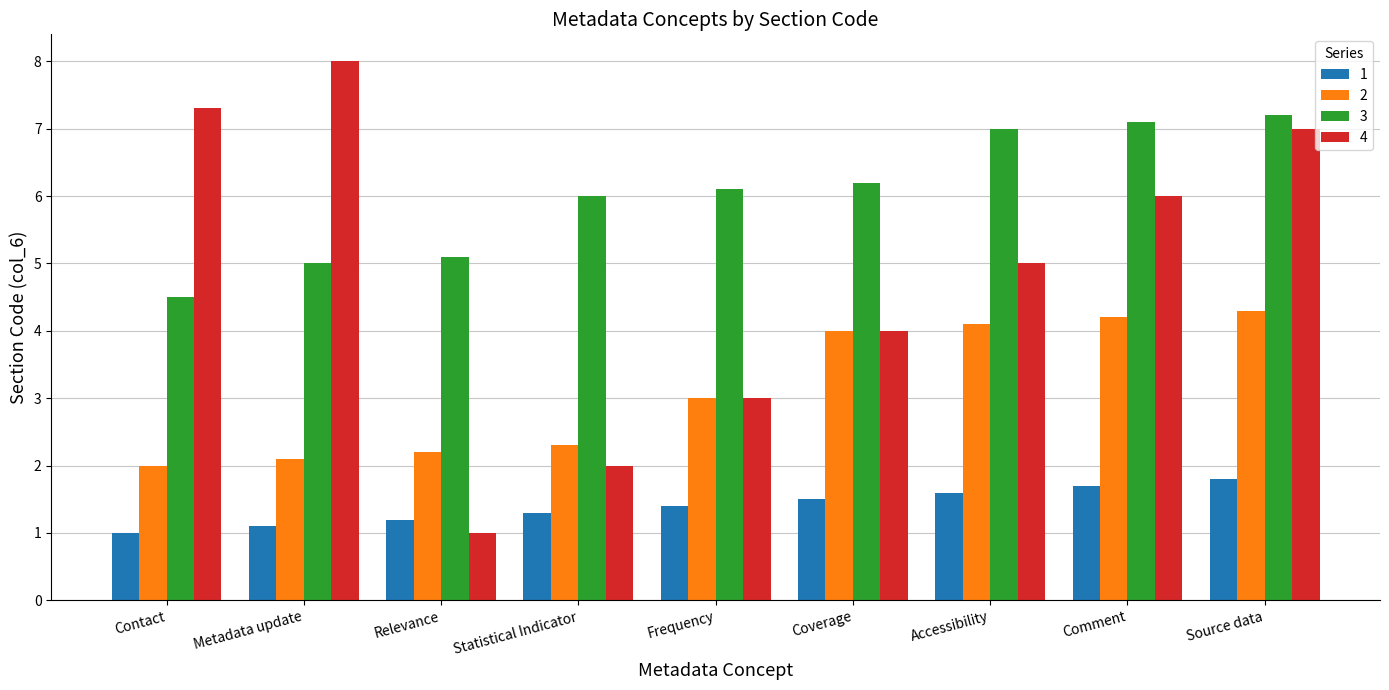

What is the sum of the 3 values at Comment and Coverage?

13.3